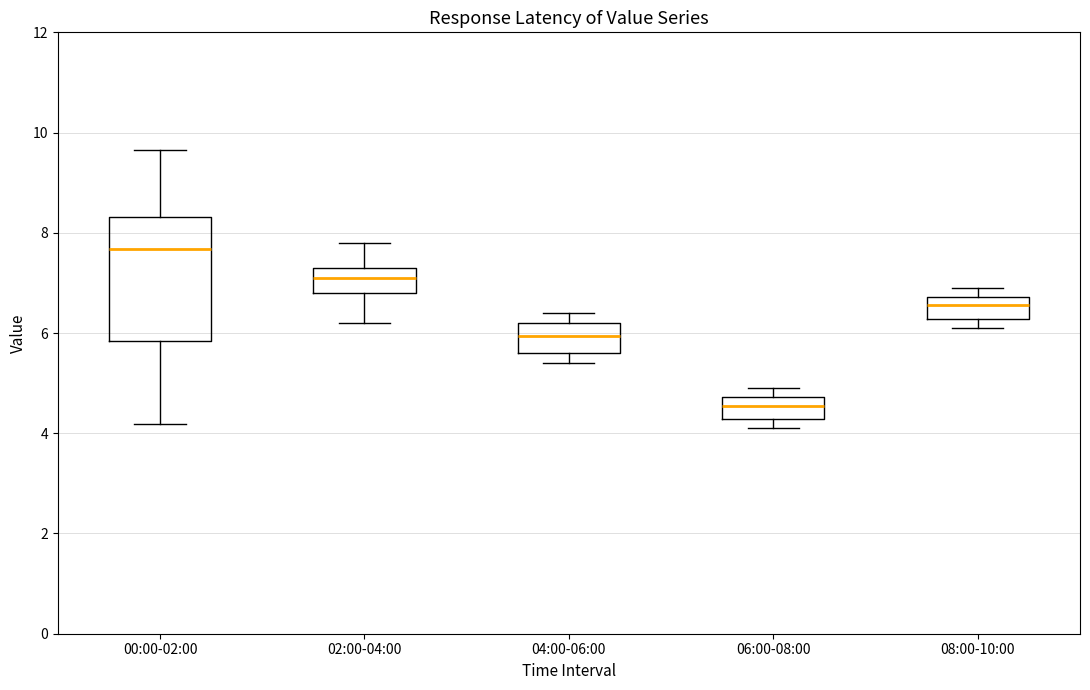

Which box's median line is the lowest?

06:00-08:00